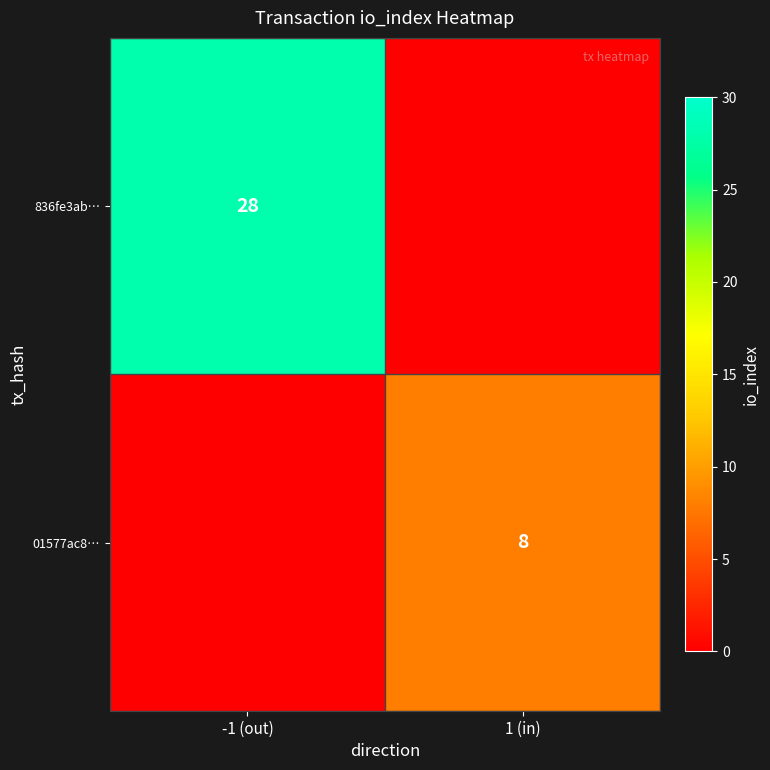

At which category is the sum across all series the highest?

-1 (out)